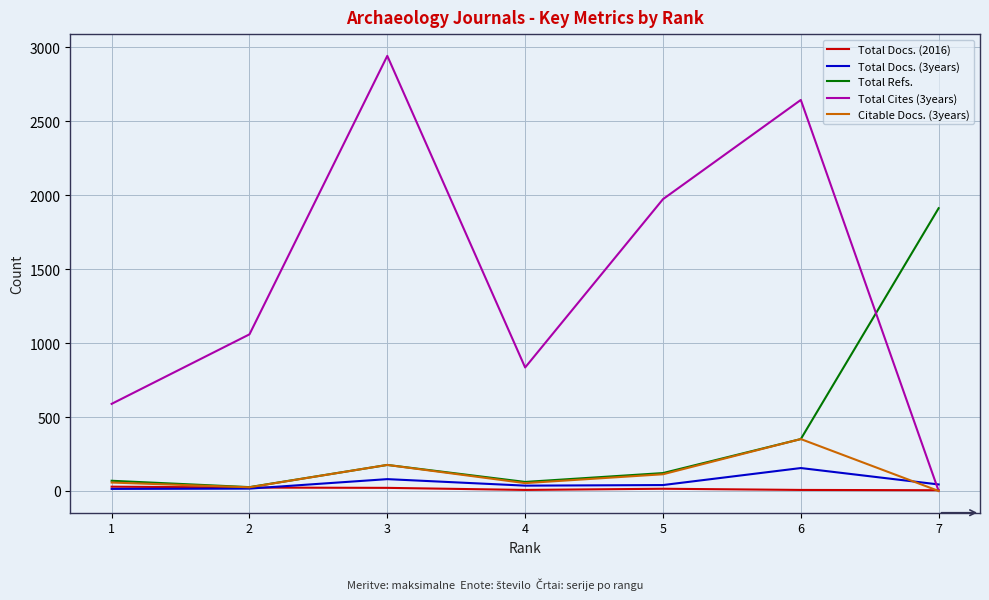

What is the difference between the maximum and minimum values in the Total Refs. series?

1886